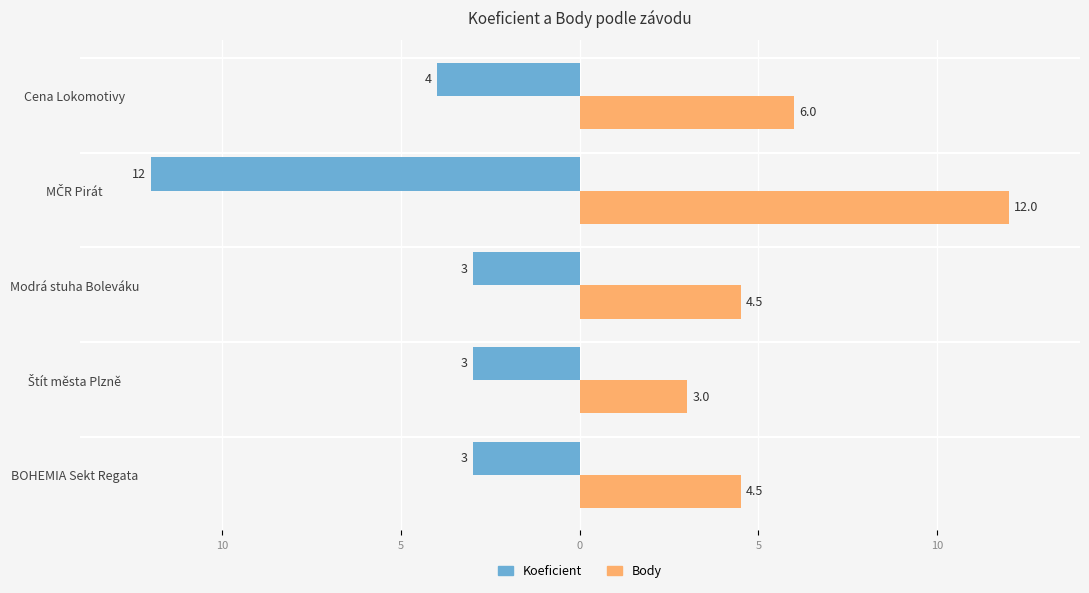

What are all the series names shown in the legend?

Koeficient, Body